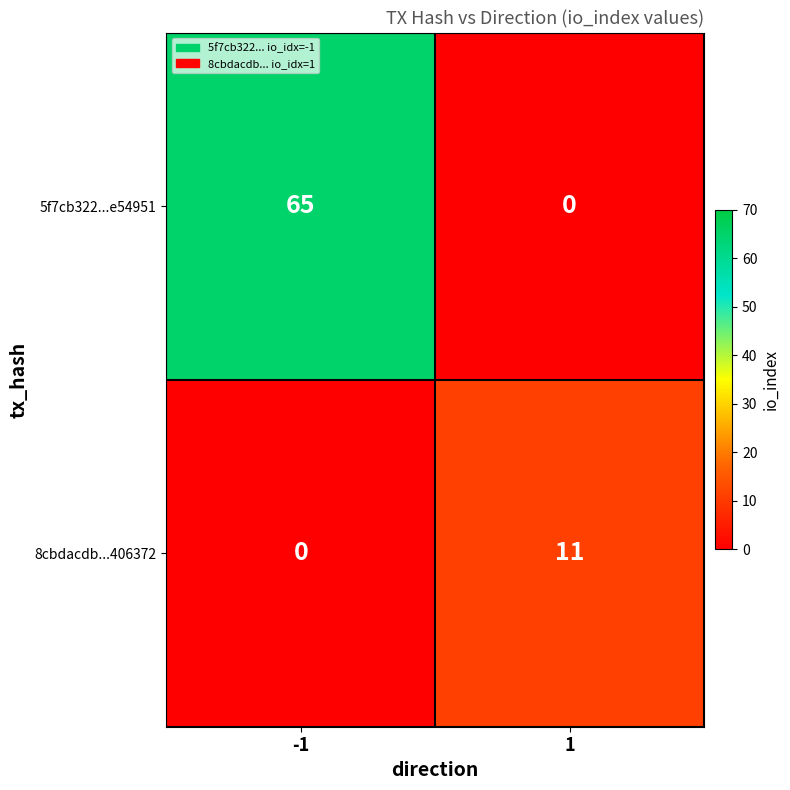

Is the value of 8cbdacdb...406372 at -1 greater than the value of 5f7cb322...e54951 at -1?

No